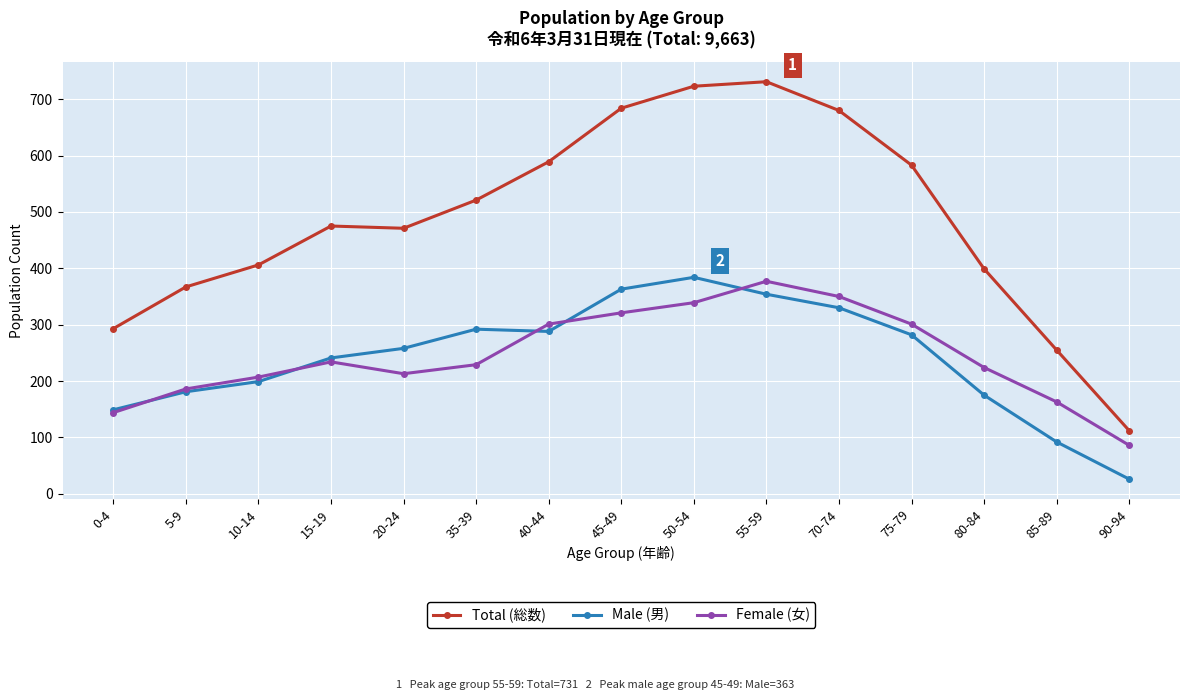

Is the value of Male (男) at 5-9 greater than the value of Total (総数) at 90-94?

Yes